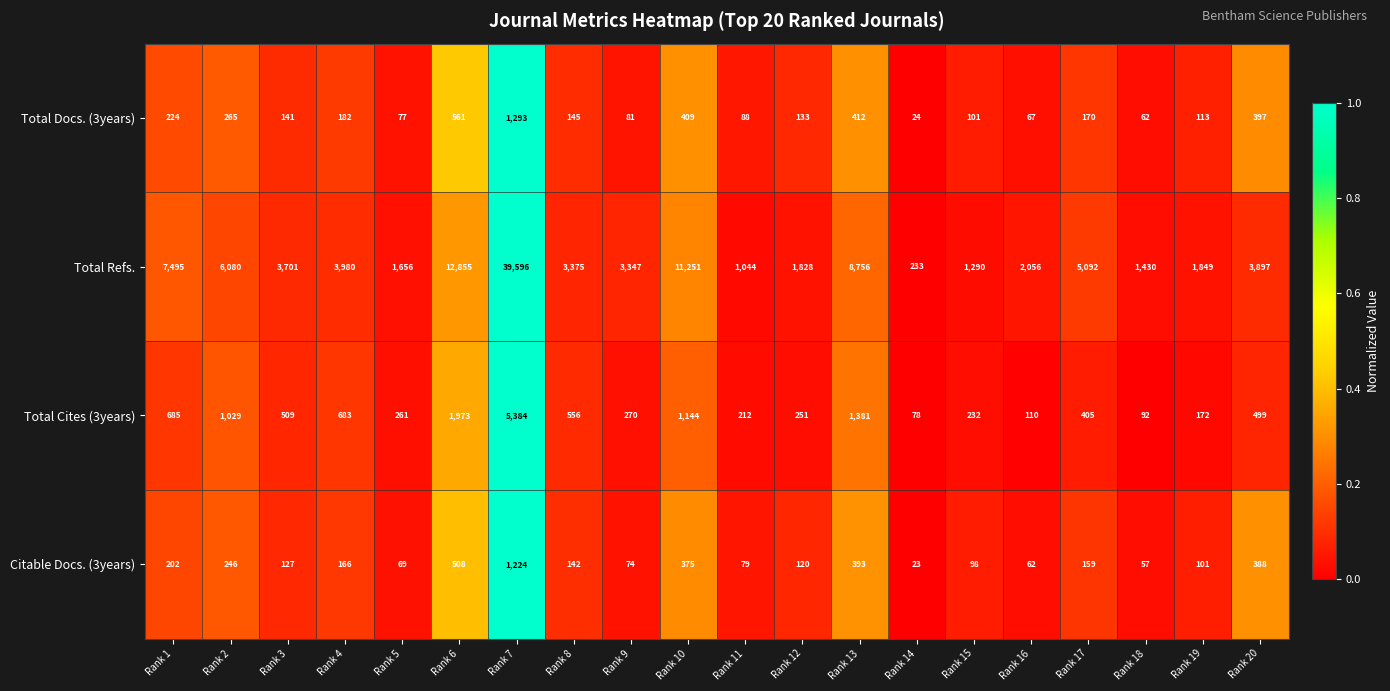

What is the difference between the second highest and second lowest values in the Total Docs. (3years) series?

499